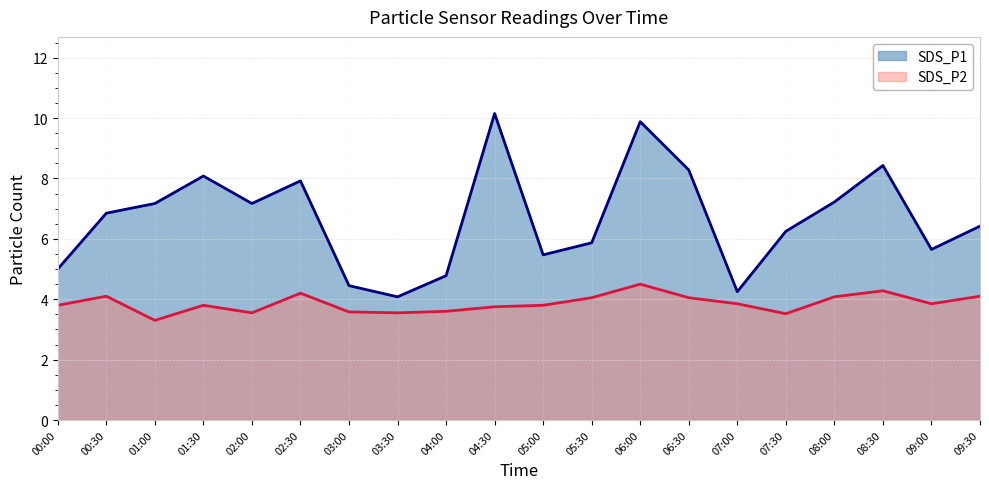

Reading right to left, extract all data points from this chart.

SDS_P1: 6.4	5.7	8.4	7.2	6.2	4.2	8.3	9.9	5.9	5.5	10.2	4.8	4.1	4.5	7.9	7.2	8.1	7.2	6.8	5.0
SDS_P2: 4.1	3.9	4.3	4.1	3.5	3.9	4.0	4.5	4.0	3.8	3.8	3.6	3.5	3.6	4.2	3.5	3.8	3.3	4.1	3.8